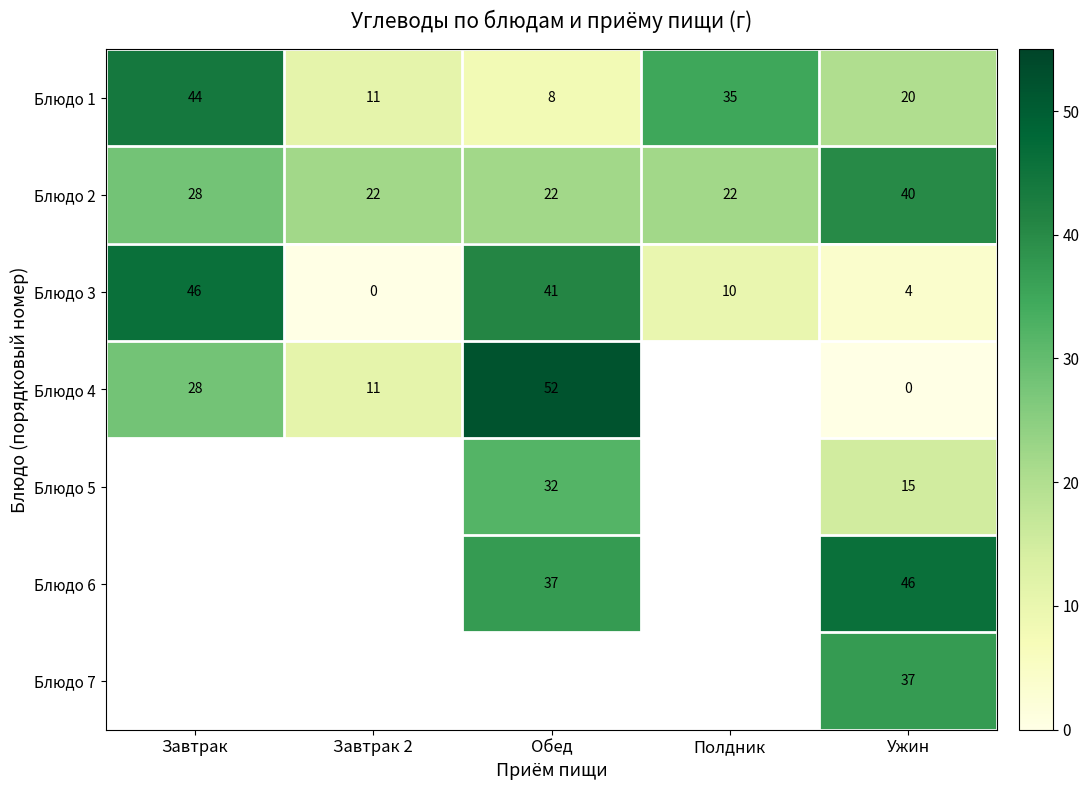

Is it true that Блюдо 5 equals 51.9 at Обед?

False